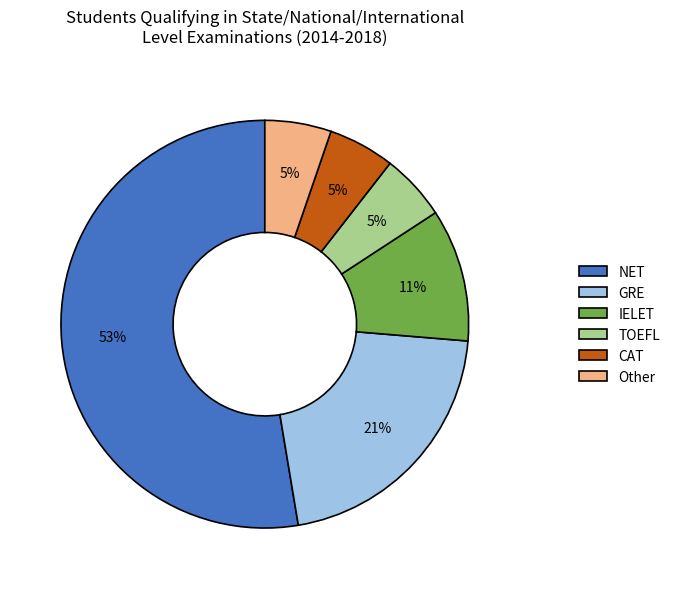

Count the number of slices in the pie.

6